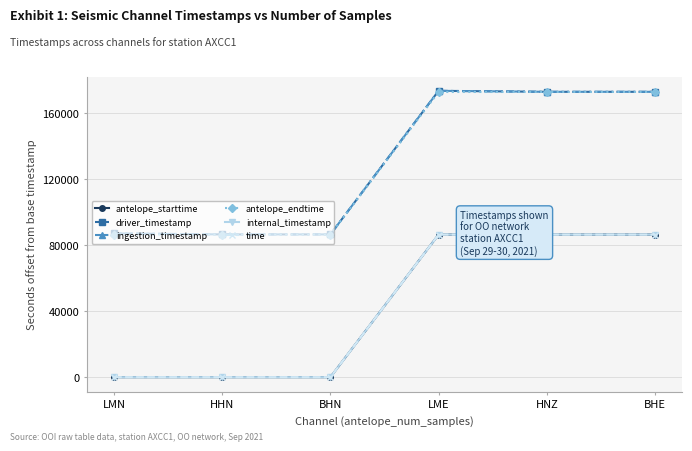

At which label does time reach its minimum?

LMN